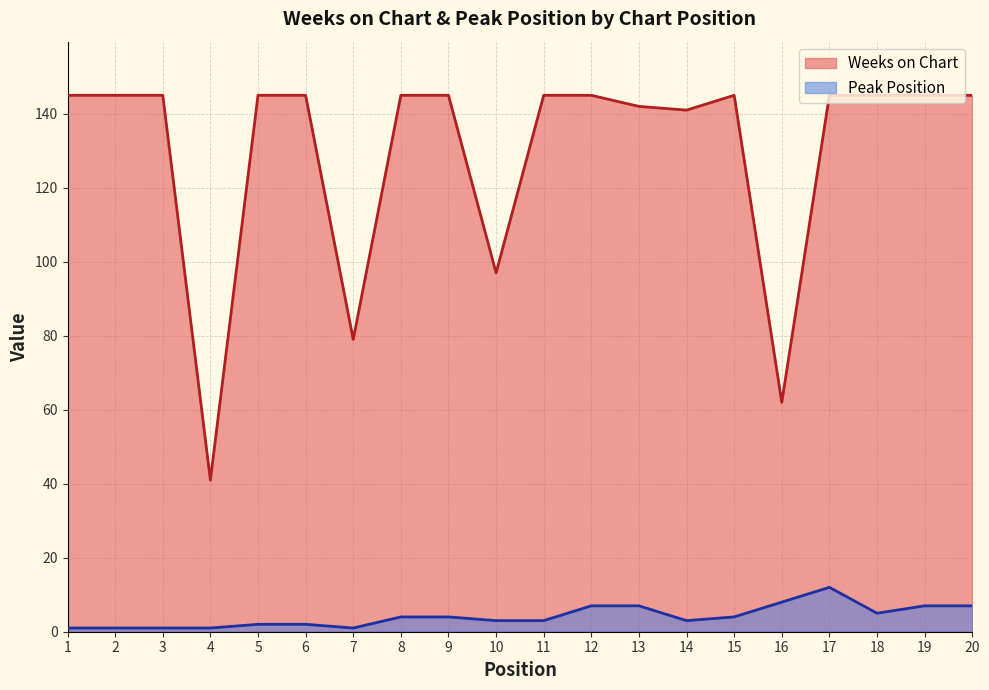

Rank the series at 16 from lowest to highest value.

Peak Position, Weeks on Chart